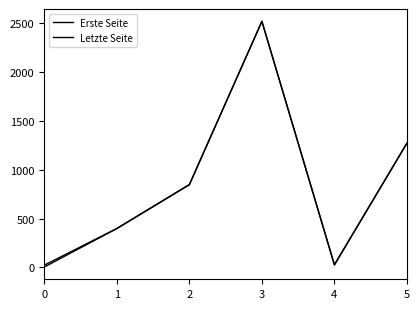

Is it true that Erste Seite equals 8 at 4?

False